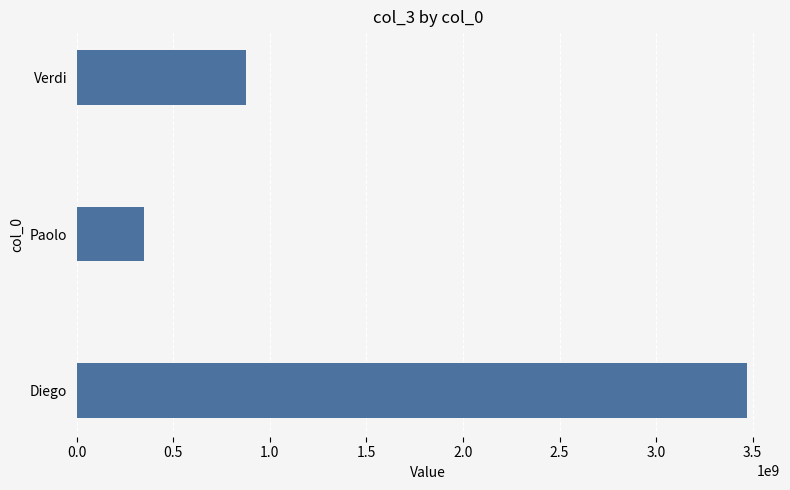

List the labels in order of value, largest first.

Diego, Verdi, Paolo